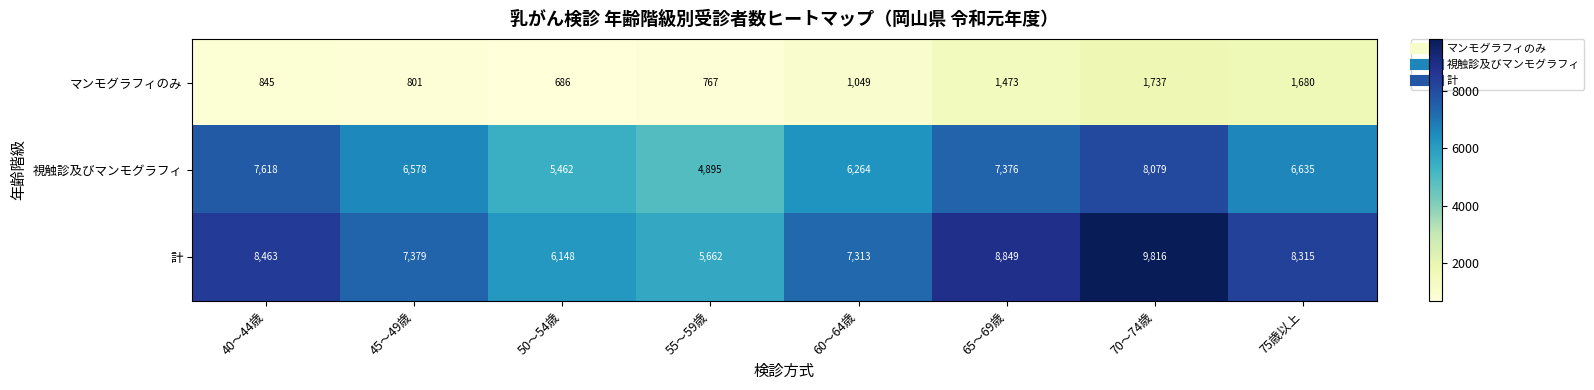

The マンモグラフィのみ series shows 213 at 40～44歳. True or false?

False